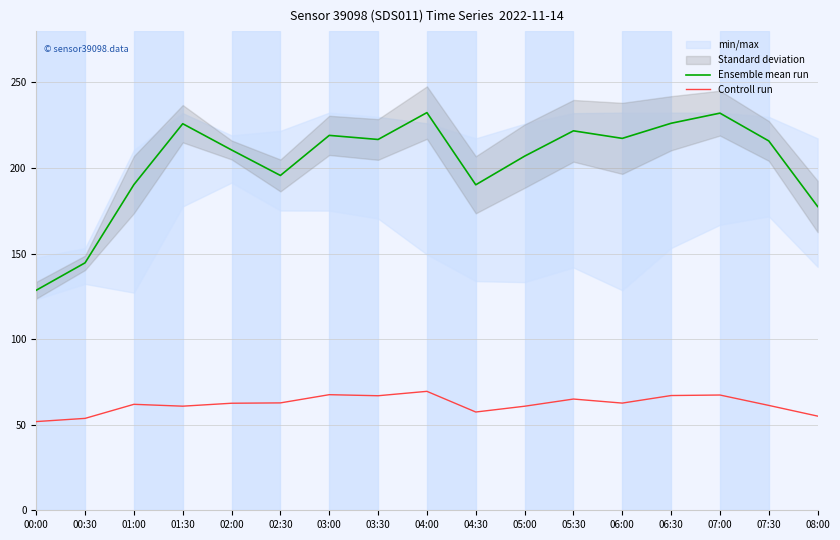

What is the sum of all Controll run values?

1054.1